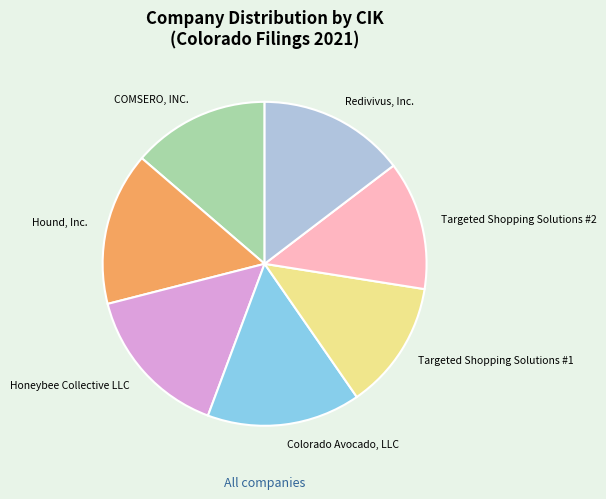

Combined, do Colorado Avocado, LLC and Targeted Shopping Solutions #1 account for over 50%?

No